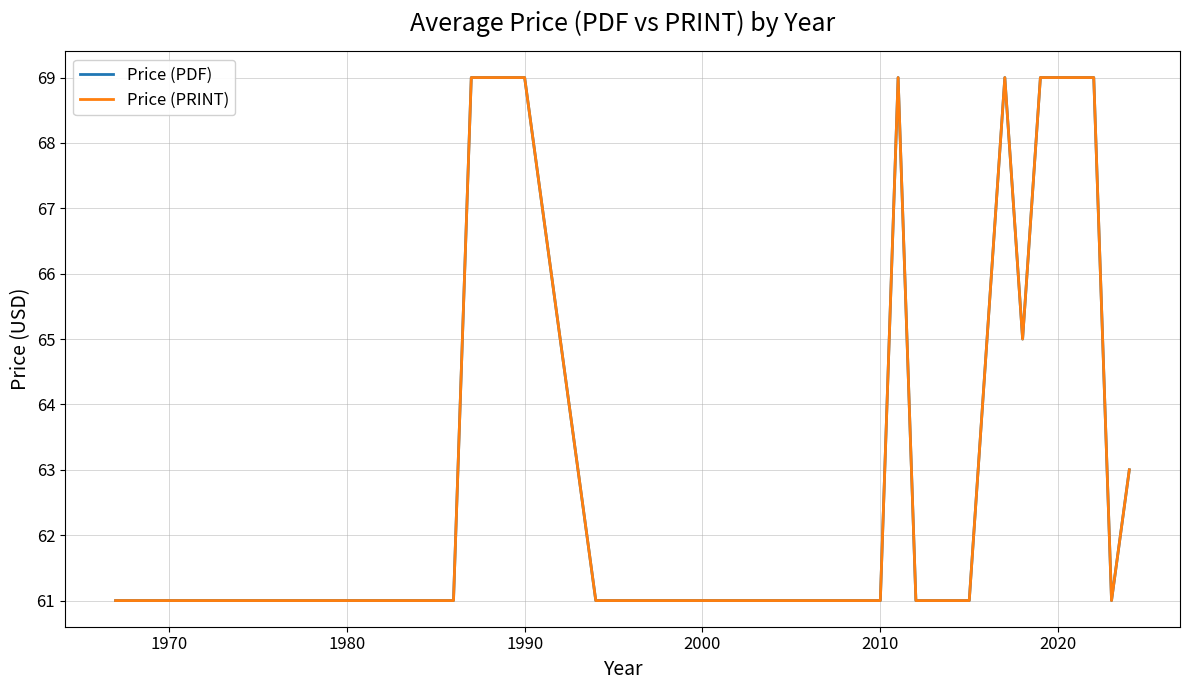

Is this an area chart (filled region under the line)?

No